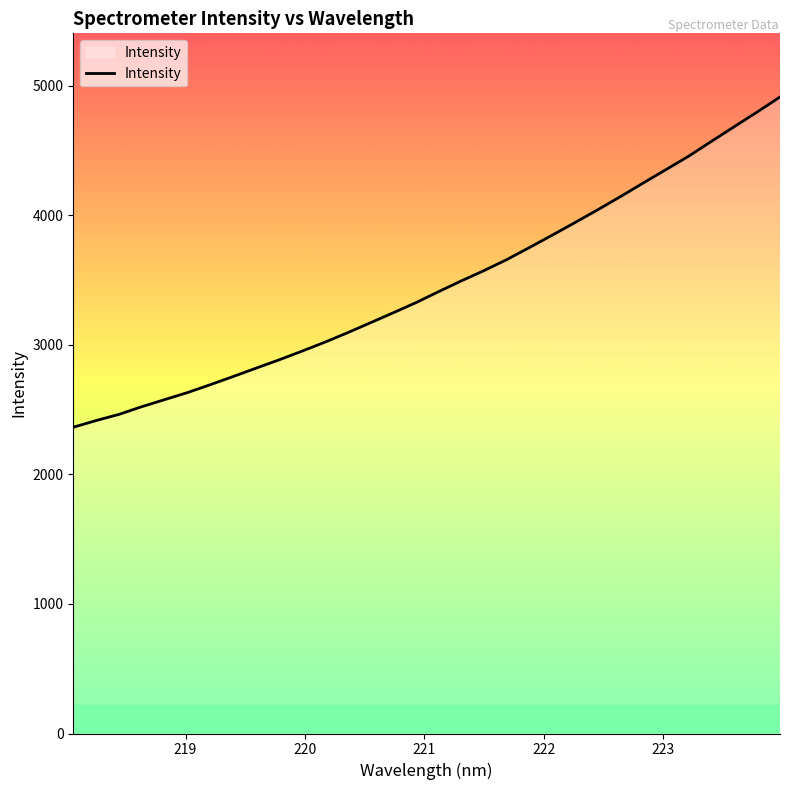

What is the minimum value shown in the chart?

2364.6